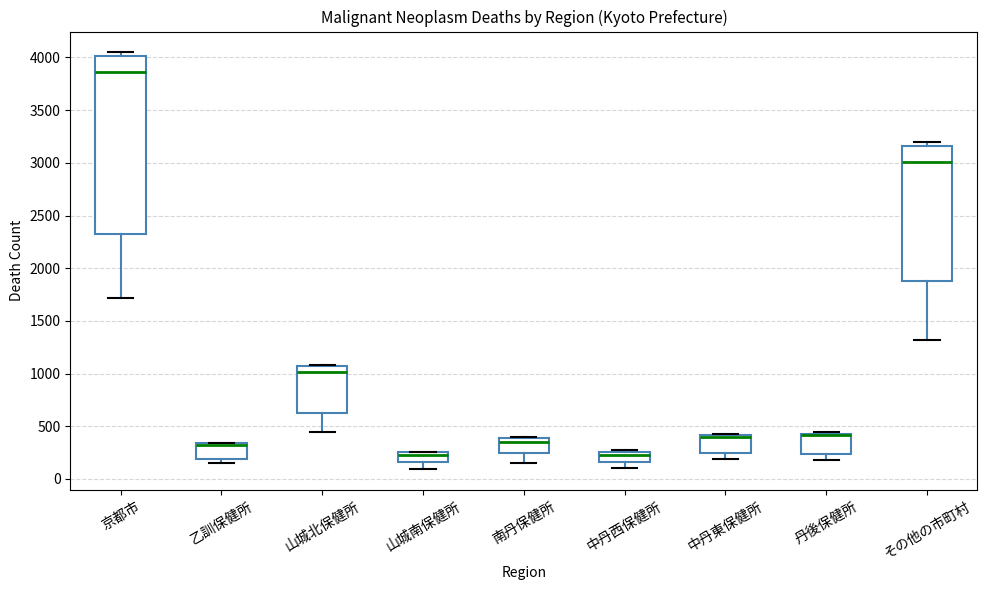

Reading left to right, transcribe this box plot: for each box, give where its median line is, the range the box spans, and where its two whiskers end, as read against the y-axis. The values are not printed on the chart, so give them approximately, as read against the axis.

京都市: median 3850, box 2350 to 4000, whiskers 1700 to 4050
乙訓保健所: median 350 (drawn on the box's upper edge), box 200 to 350, whiskers 150 to 350
山城北保健所: median 1000, box 650 to 1050, whiskers 450 to 1100
山城南保健所: median 250 (just below the box's upper edge), box 150 to 250, whiskers 100 to 250
南丹保健所: median 350, box 250 to 400, whiskers 150 to 400
中丹西保健所: median 250 (just below the box's upper edge), box 150 to 250, whiskers 100 to 250 (just above the box's upper edge)
中丹東保健所: median 400 (just below the box's upper edge), box 250 to 400, whiskers 200 to 450
丹後保健所: median 400 (drawn on the box's upper edge), box 250 to 450, whiskers 200 to 450 (just above the box's upper edge)
その他の市町村: median 3000, box 1900 to 3150, whiskers 1300 to 3200